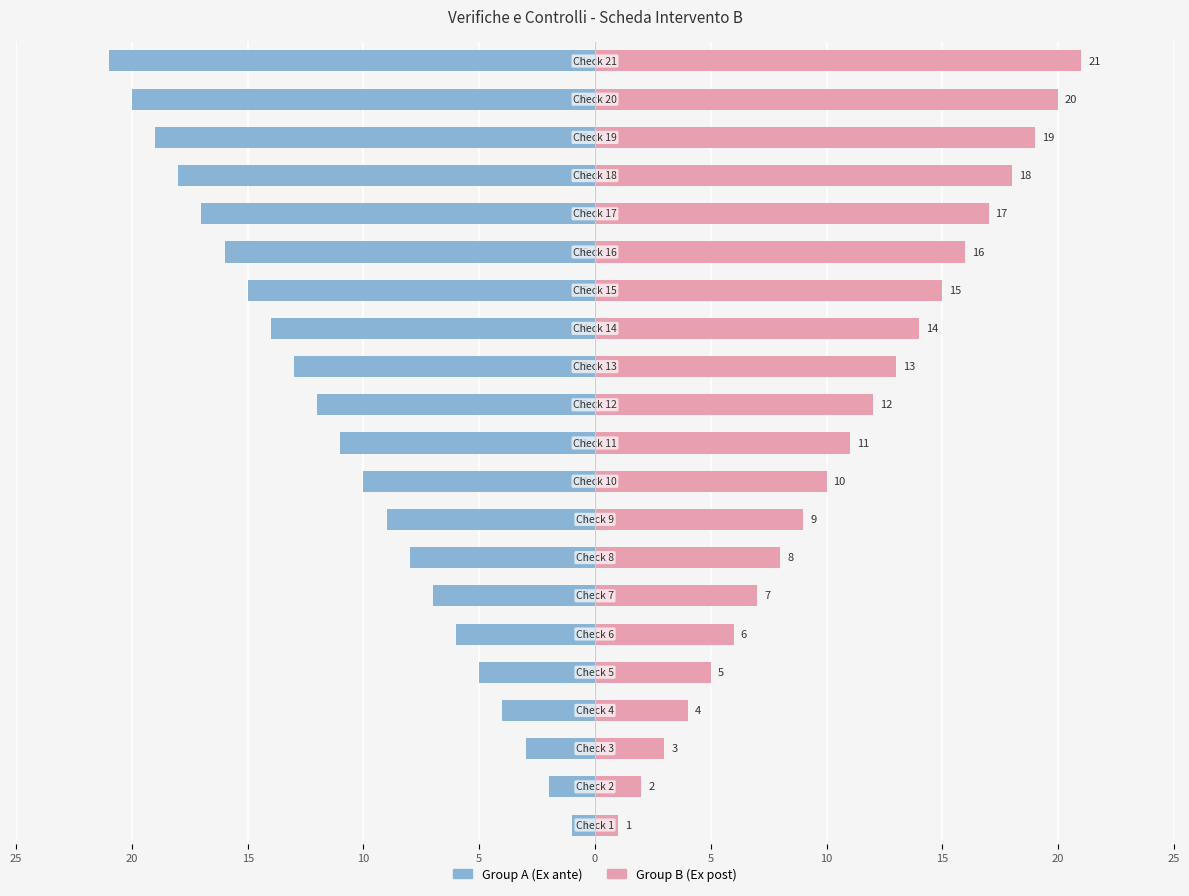

Is the value of Group B (Ex post) at 18 greater than the value of Group A (Ex ante) at 15?

Yes